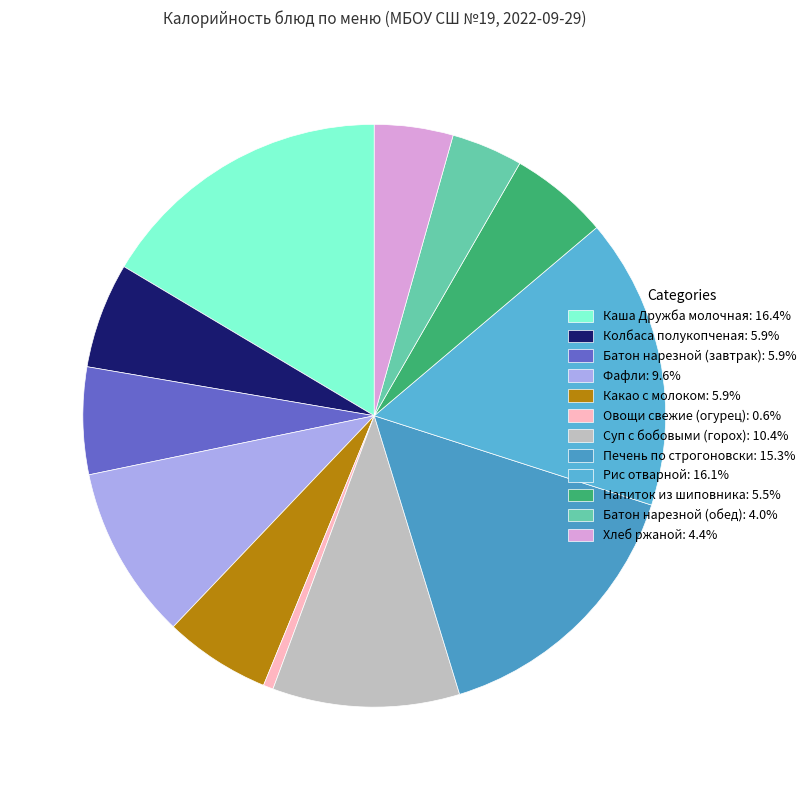

How many segments does this pie chart have?

12